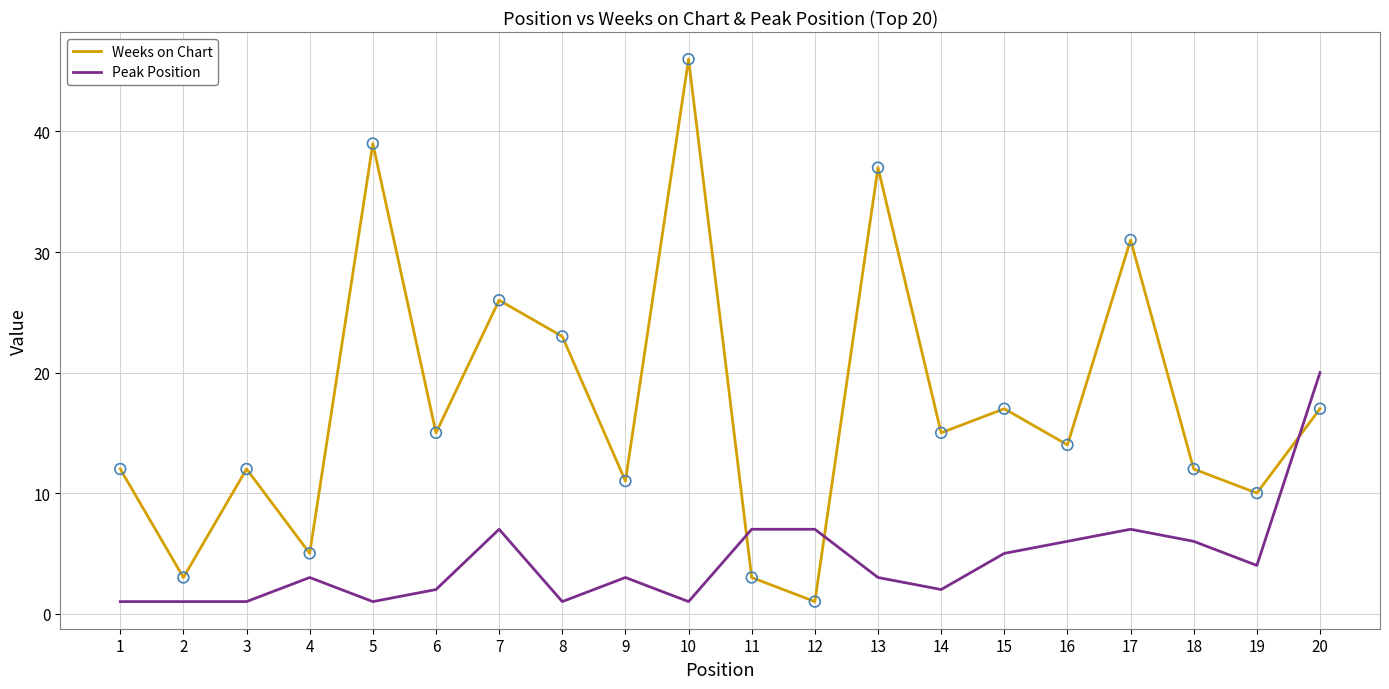

Is the value of Peak Position at 10 greater than the value of Weeks on Chart at 8?

No